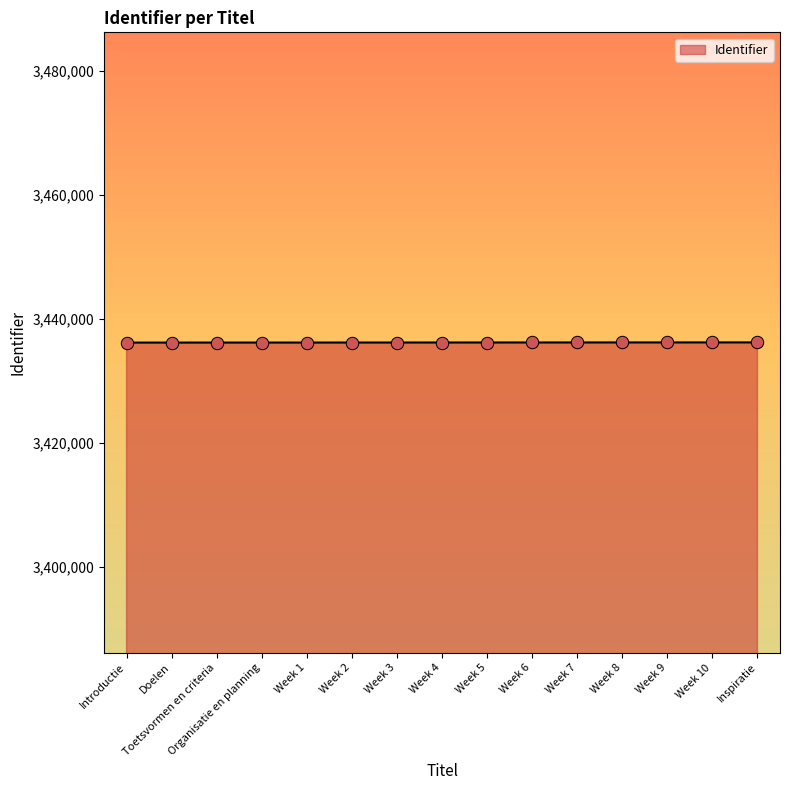

What is the ratio of the value at Organisatie en planning to the value at Inspiratie?

1.0